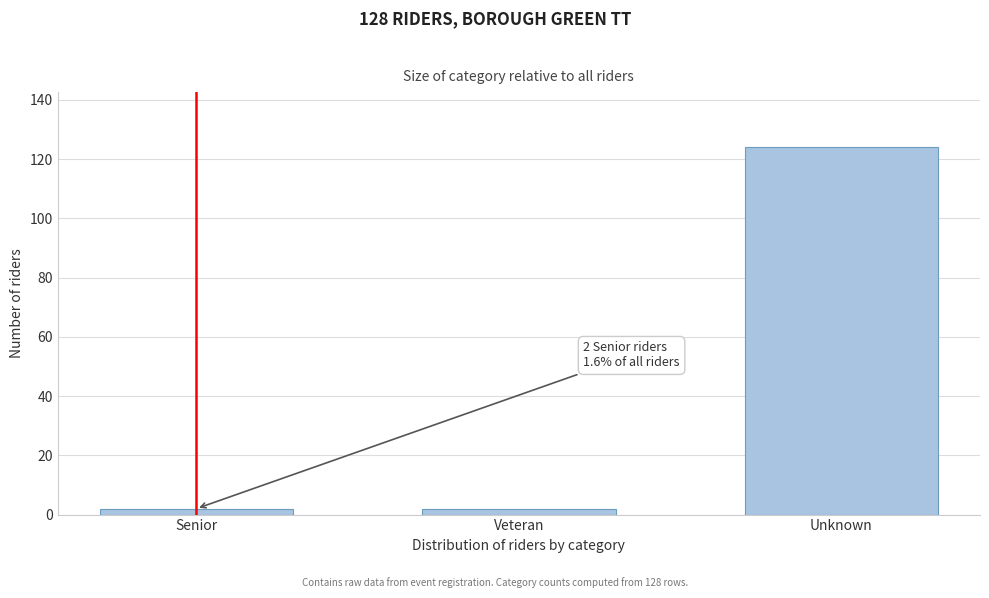

Reading left to right, list all the values displayed in this chart.

2	2	124